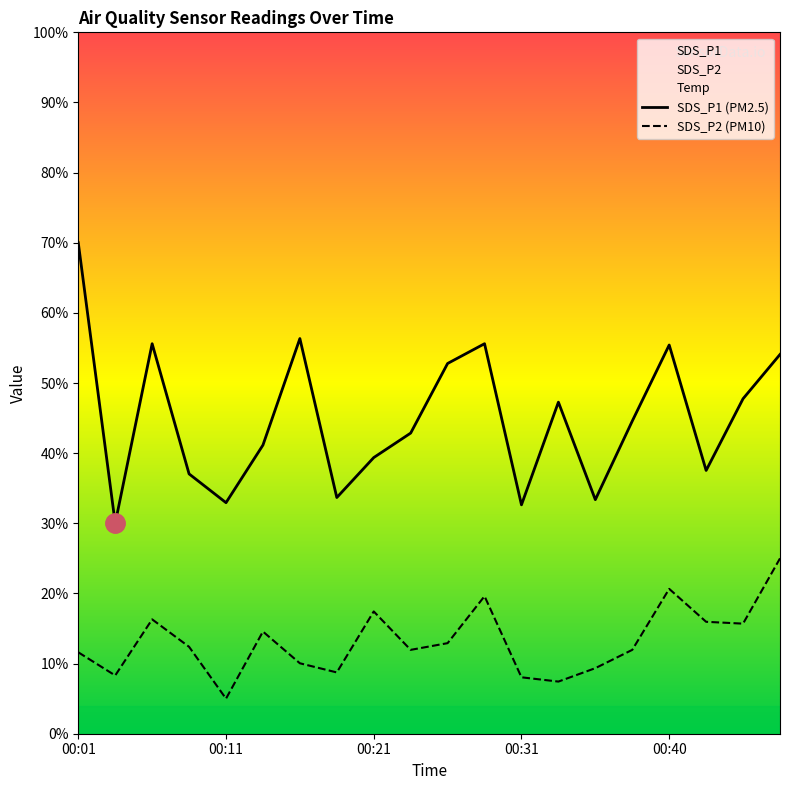

Does the chart have visible grid lines?

No